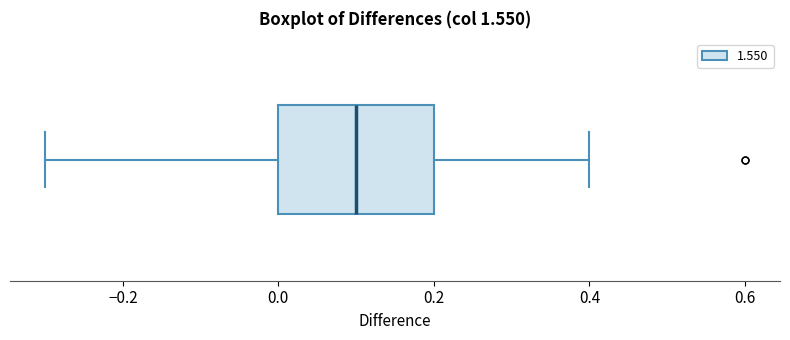

Transcribe this box plot: give where the median line is, the range the box spans, and where the two whiskers end, as read against the x-axis. The values are not printed on the chart, so give them approximately, as read against the axis.

median 0.1, box 0.0 to 0.2, whiskers -0.3 to 0.4